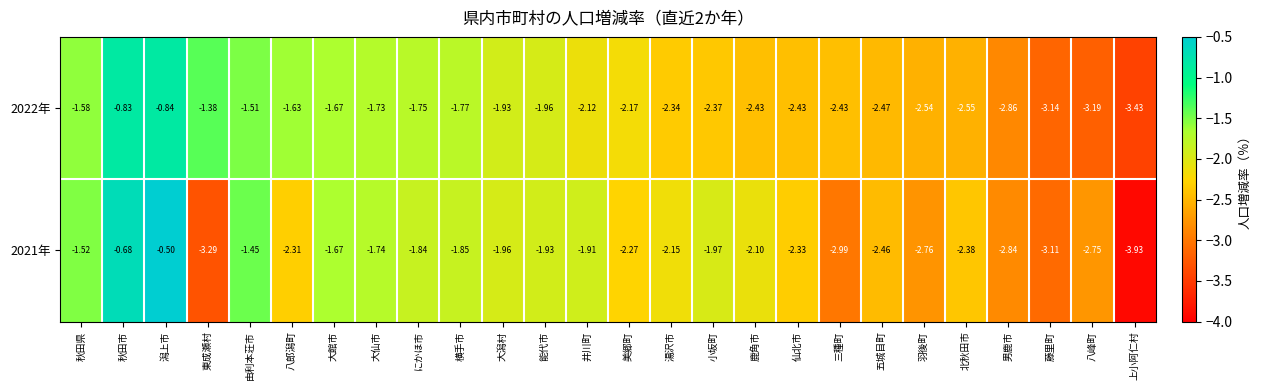

Which label corresponds to the smallest value in the chart?

上小阿仁村